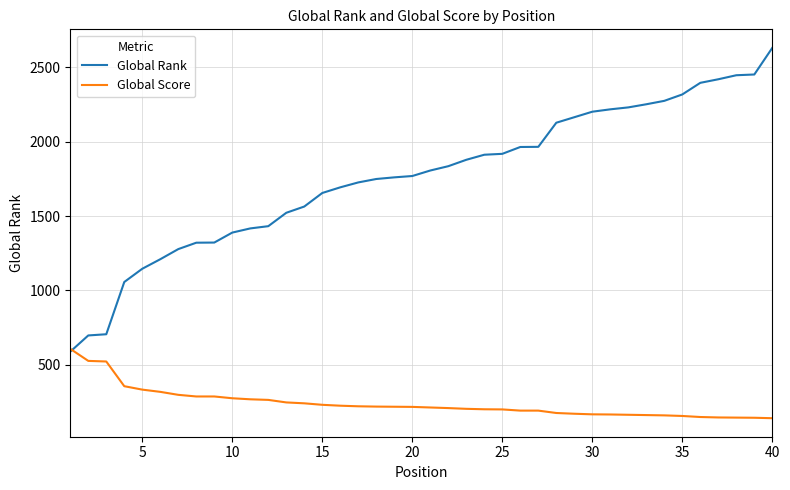

What is the maximum value shown in the chart?

2630